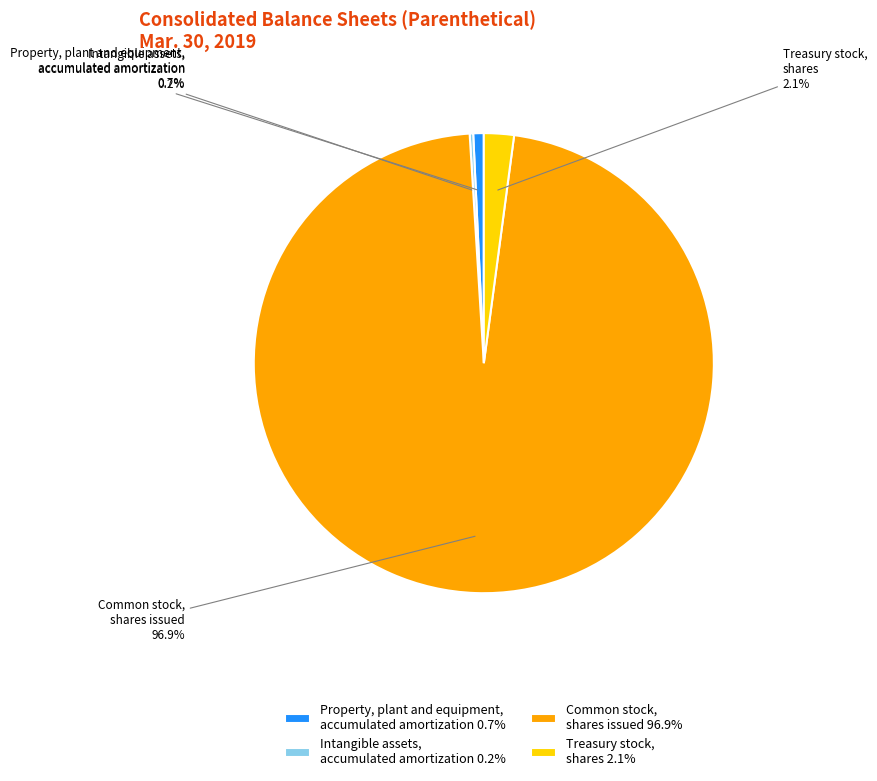

What portion of the pie excludes Treasury stock, shares?

97.9%